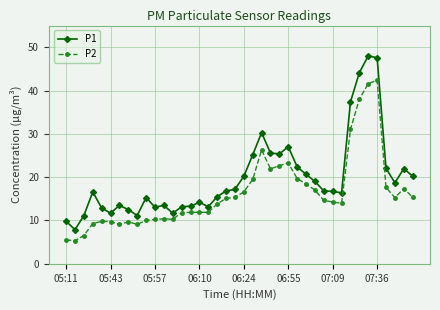

What is the lowest value of the P1 series?

7.9